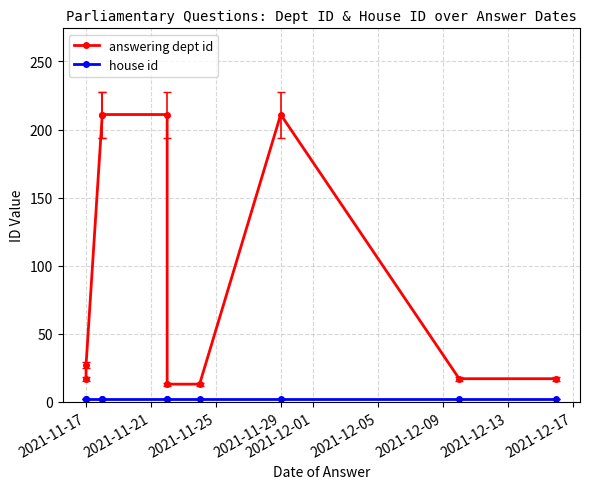

What are all the series names shown in the legend?

answering dept id, house id